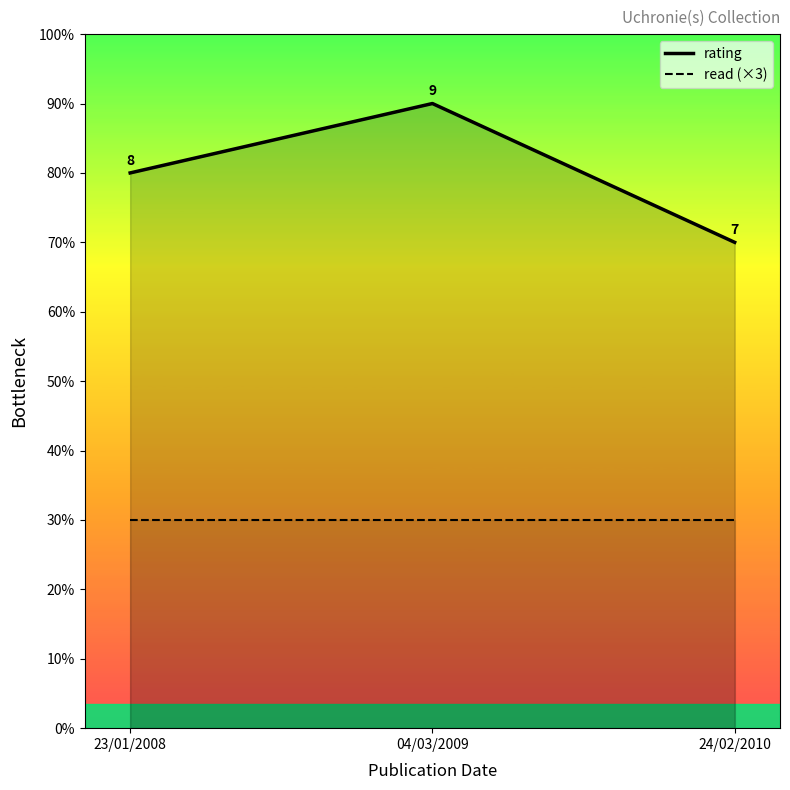

True or false: the data shows 4 at 23/01/2008.

False